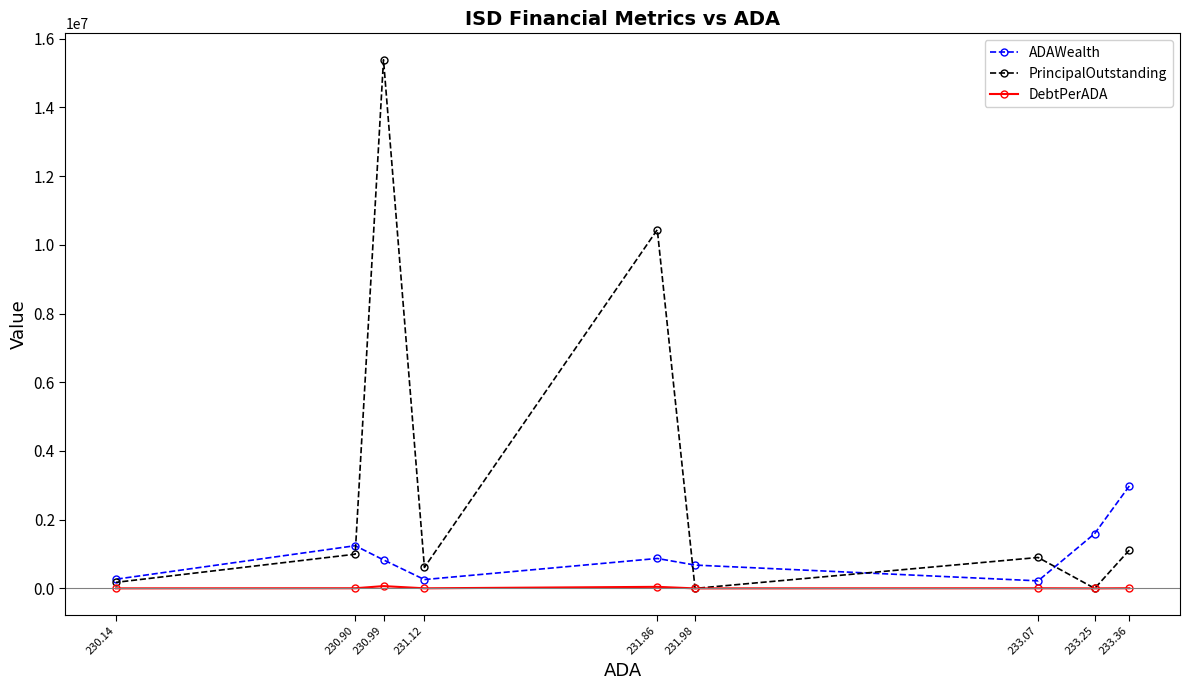

What is the spread (max minus min) of values at 230.90?

1238262.9